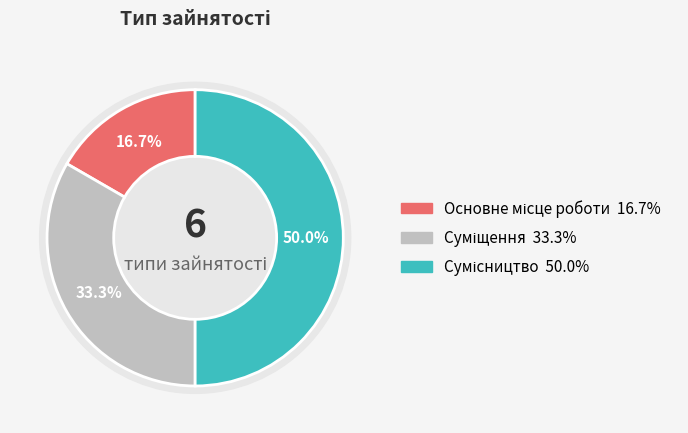

The Сумісництво slice represents 58% of the pie. True or false?

False